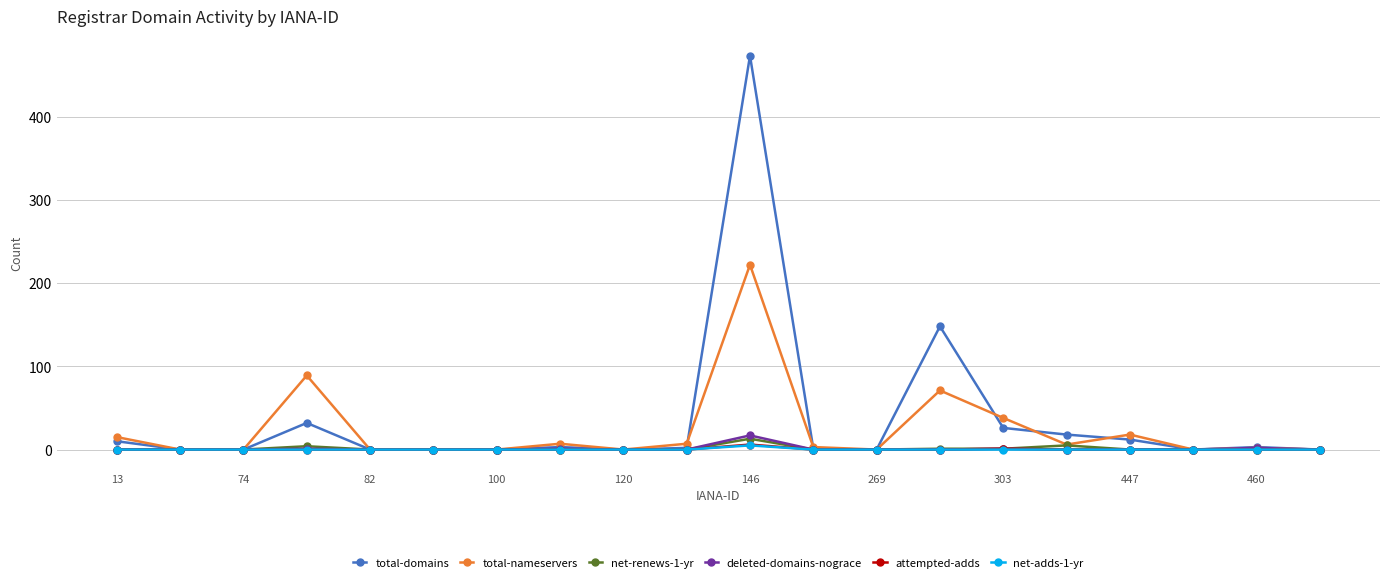

What is the difference between the maximum and minimum values in the total-domains series?

473